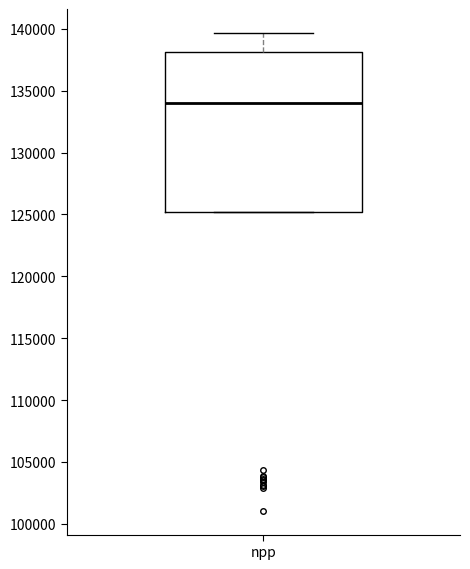

Read this box plot against the y-axis: the position of the median line, the range covered by the box, and the ends of both whiskers. The values are not printed on the chart, so give them approximately, as read against the axis.

median 134000, box 125000 to 138000, whiskers 125000 to 139500